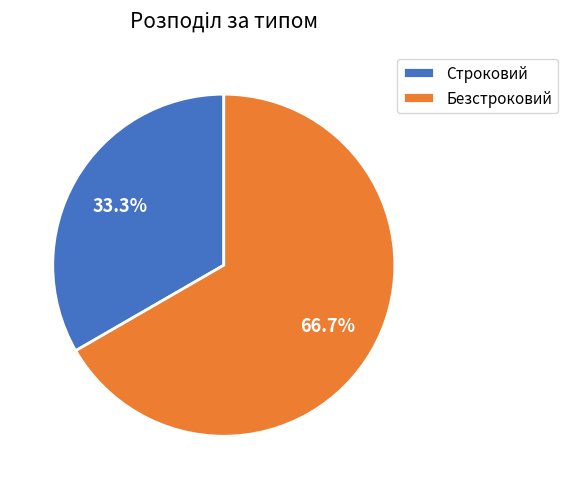

To the nearest percent, what percentage of the pie is Безстроковий?

67%